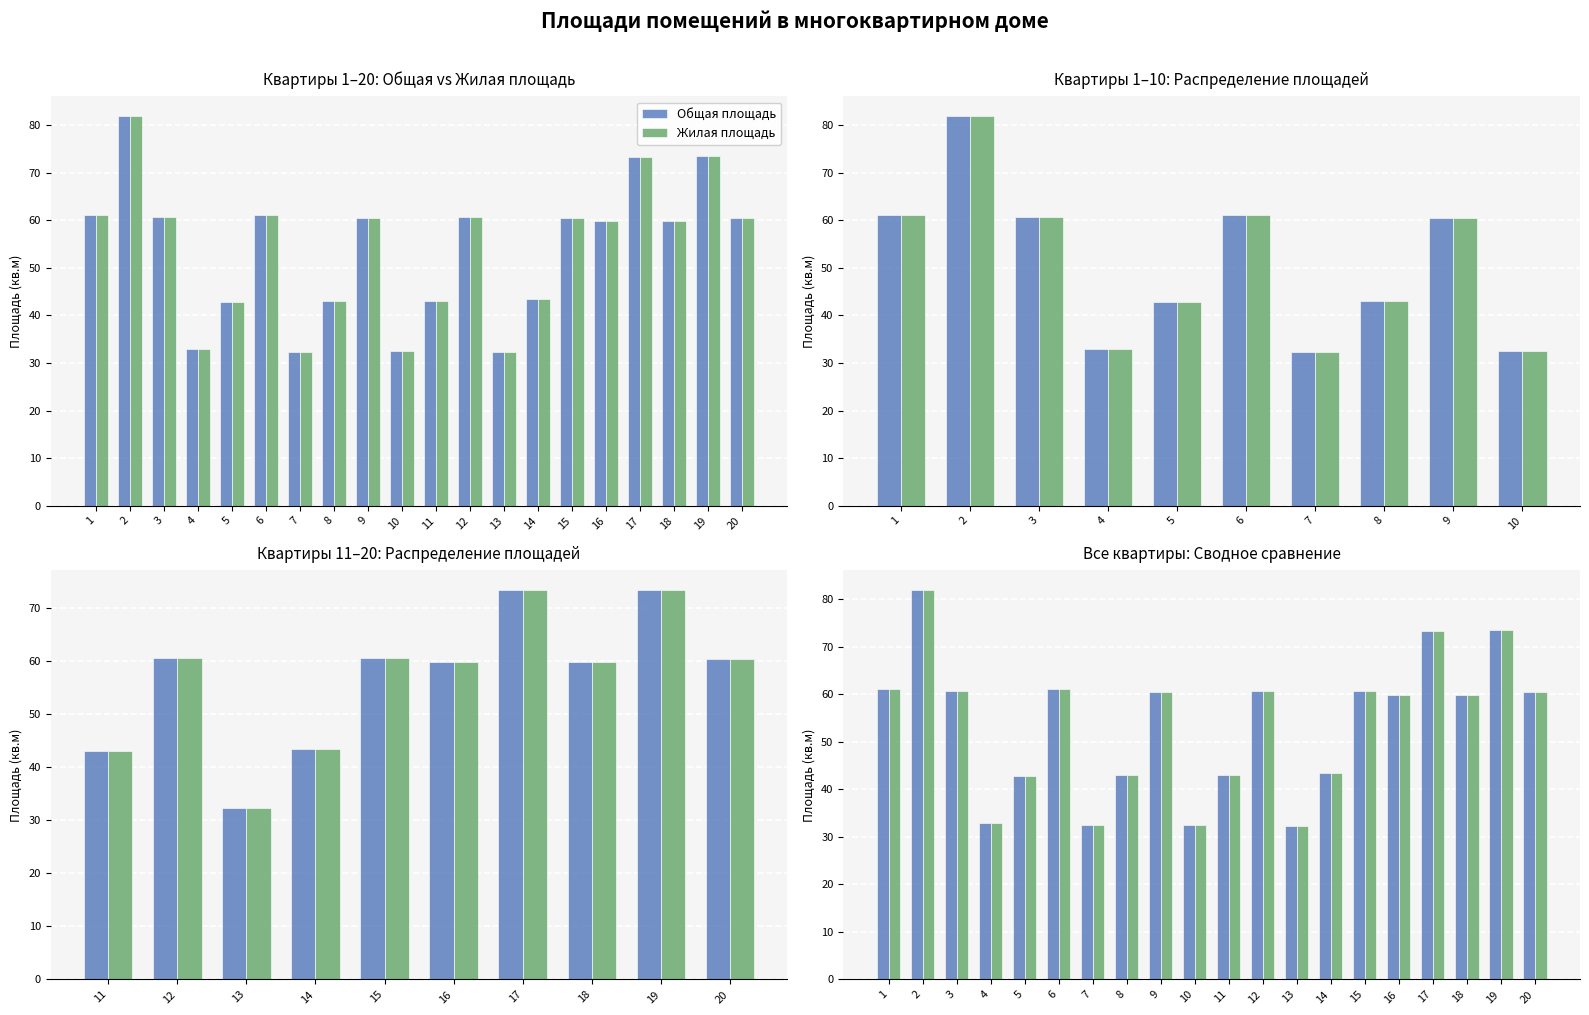

How many bars are there in each group?

2